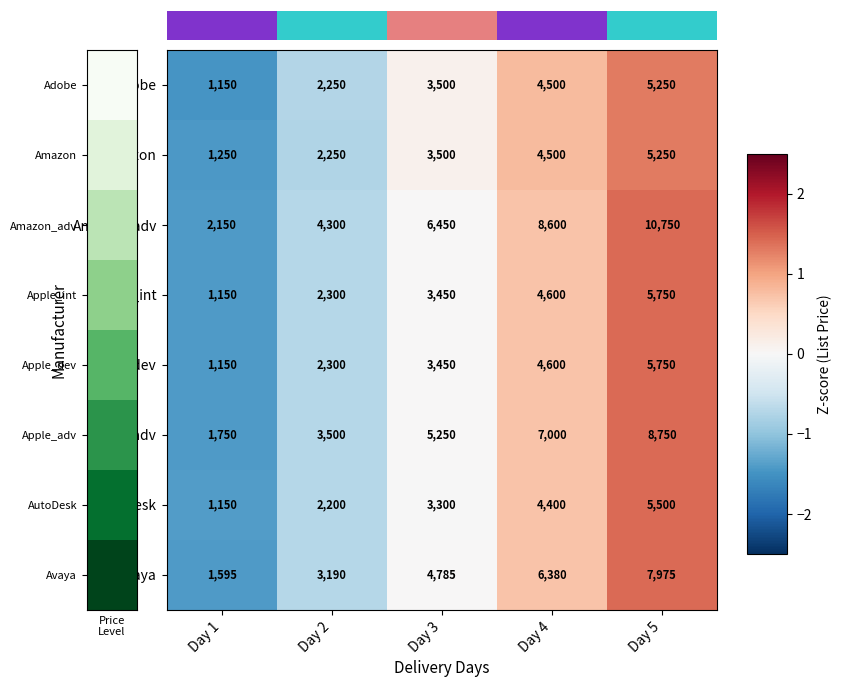

What is the sum of the Amazon values at Day 2 and Day 4?

6750